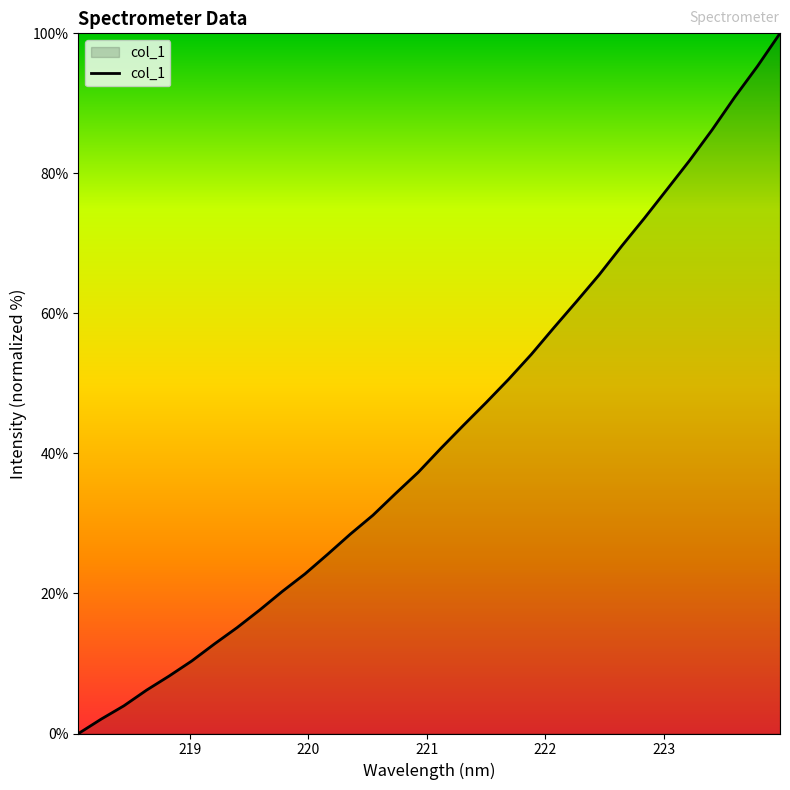

What is the maximum value shown in the chart?

100.0